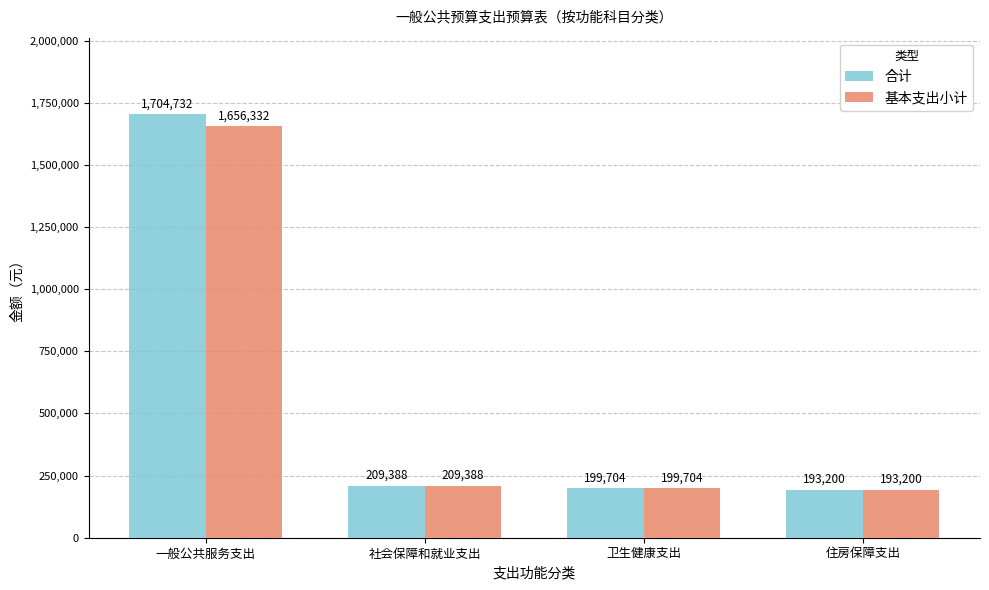

The 基本支出小计 series shows 1656332 at 一般公共服务支出. True or false?

True